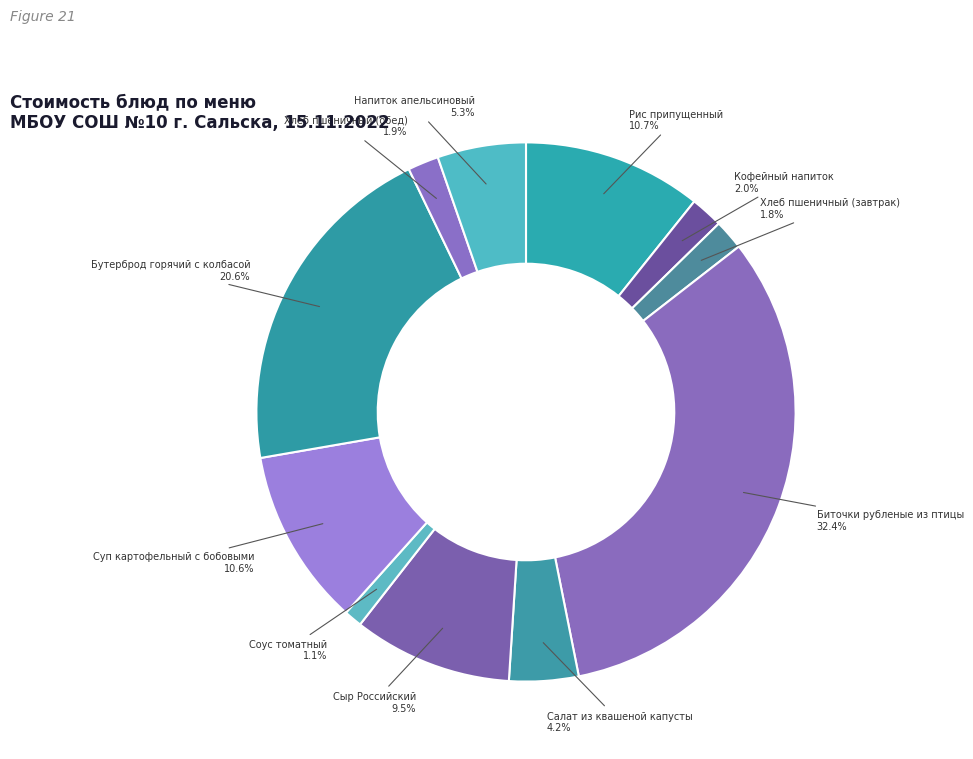

Count the number of slices in the pie.

11